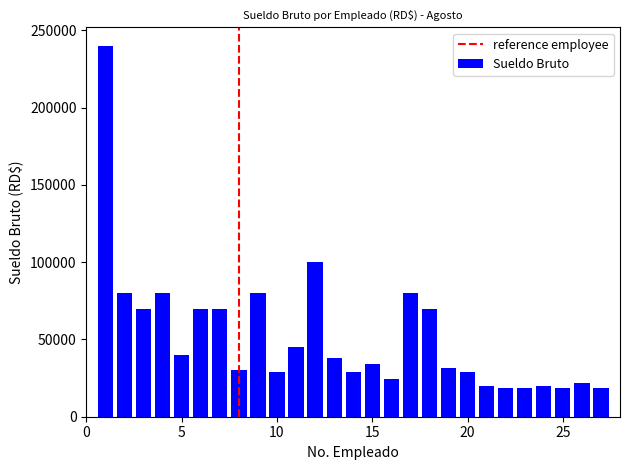

What is the average value?

52057